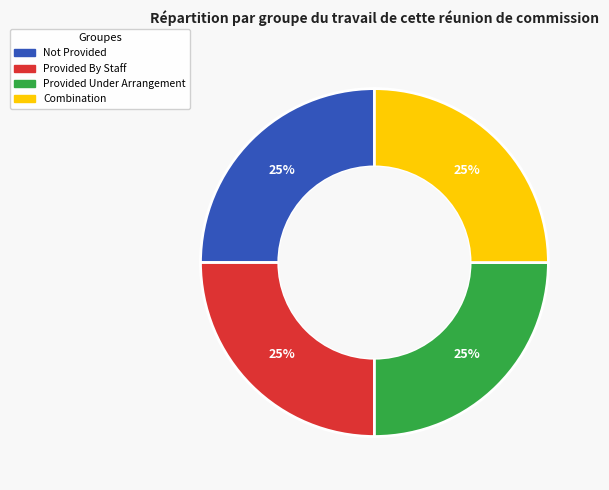

Approximately how many times larger is the value at Not Provided compared to Provided By Staff?

1.0